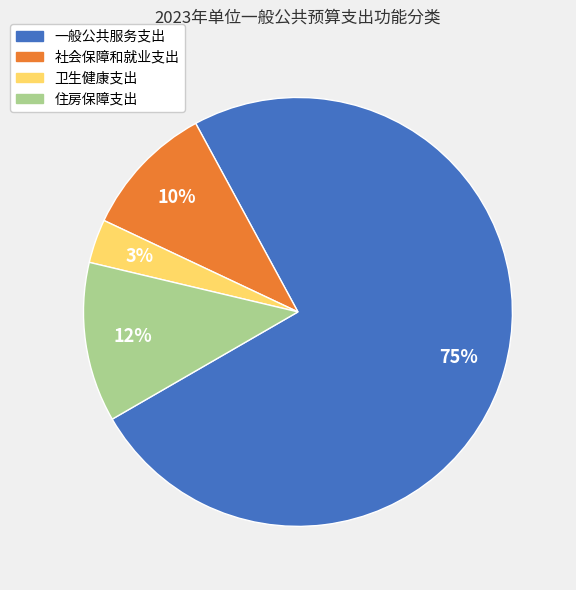

Is it true that 社会保障和就业支出 is 2% of the pie?

False